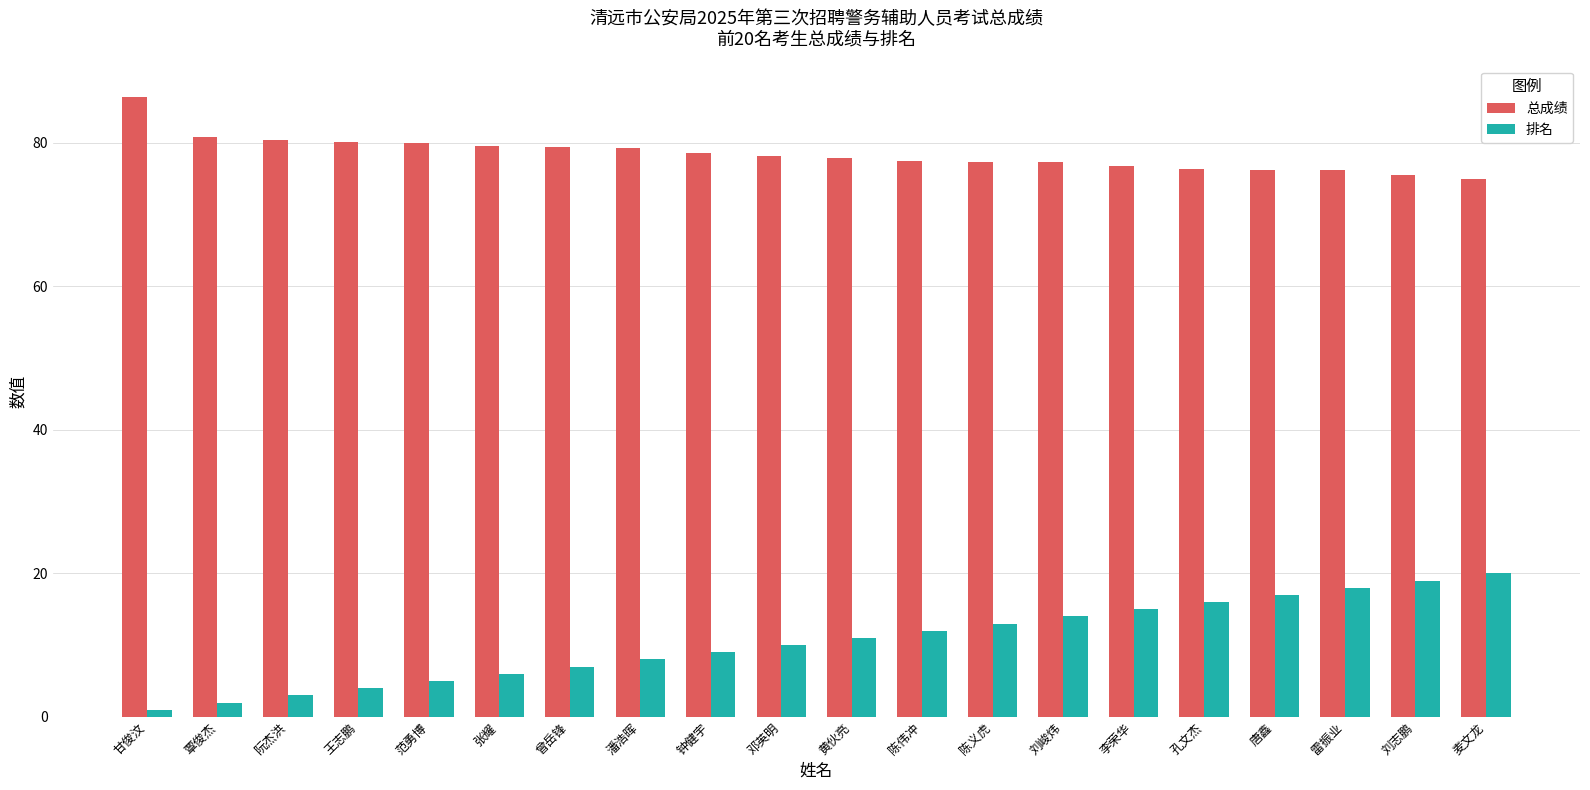

What is the sum of the 总成绩 values at 孔文杰 and 邓英明?

154.5